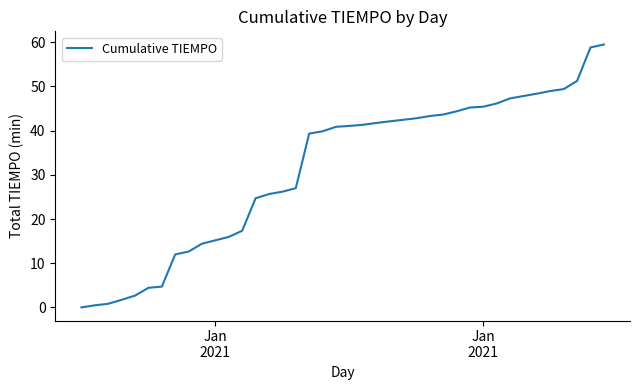

How many values are above zero?

39